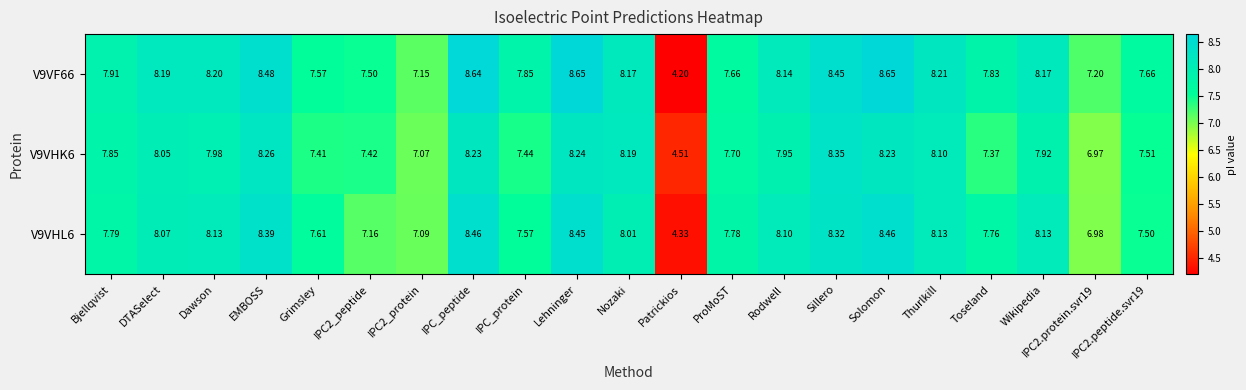

Which category has the lowest value in the V9VHK6 series?

Patrickios